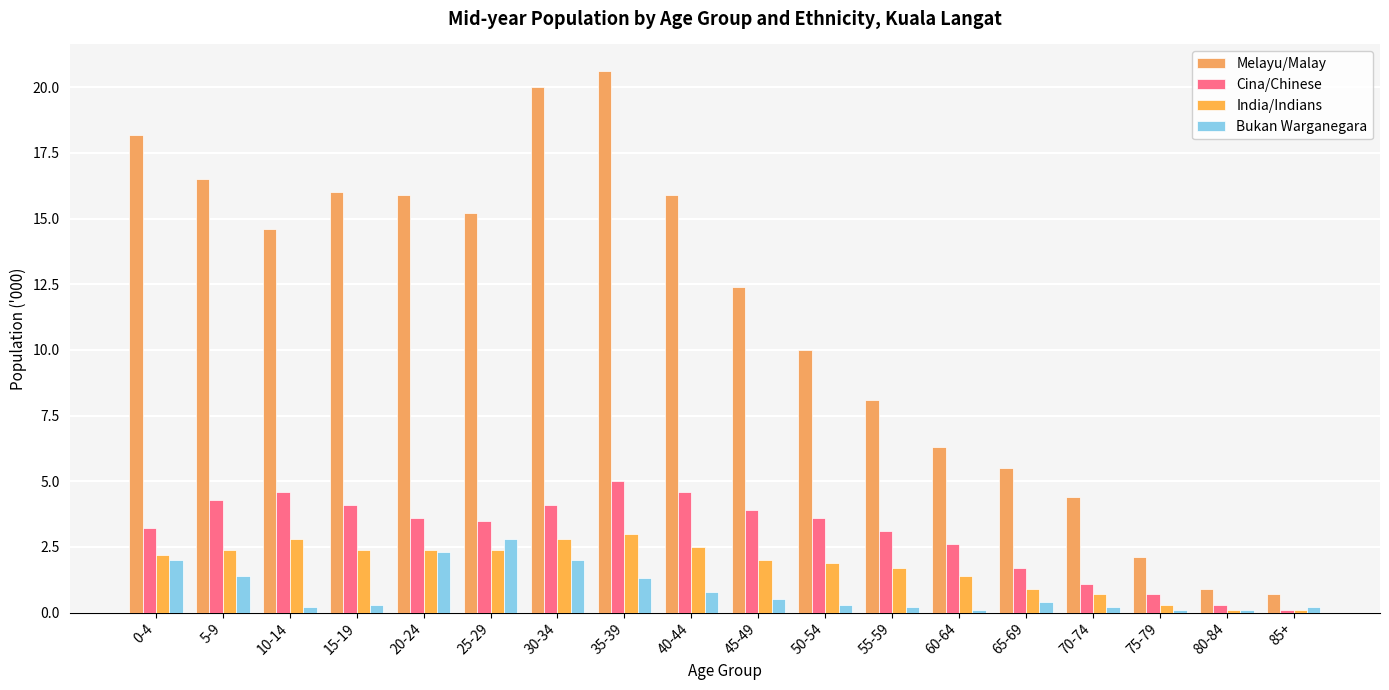

At which category does the chart reach its minimum across all series?

85+